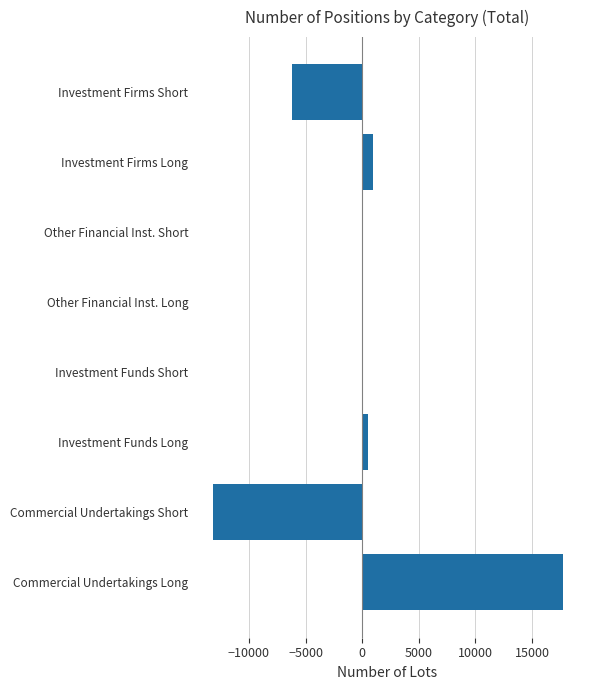

Count the number of categories in the chart.

8